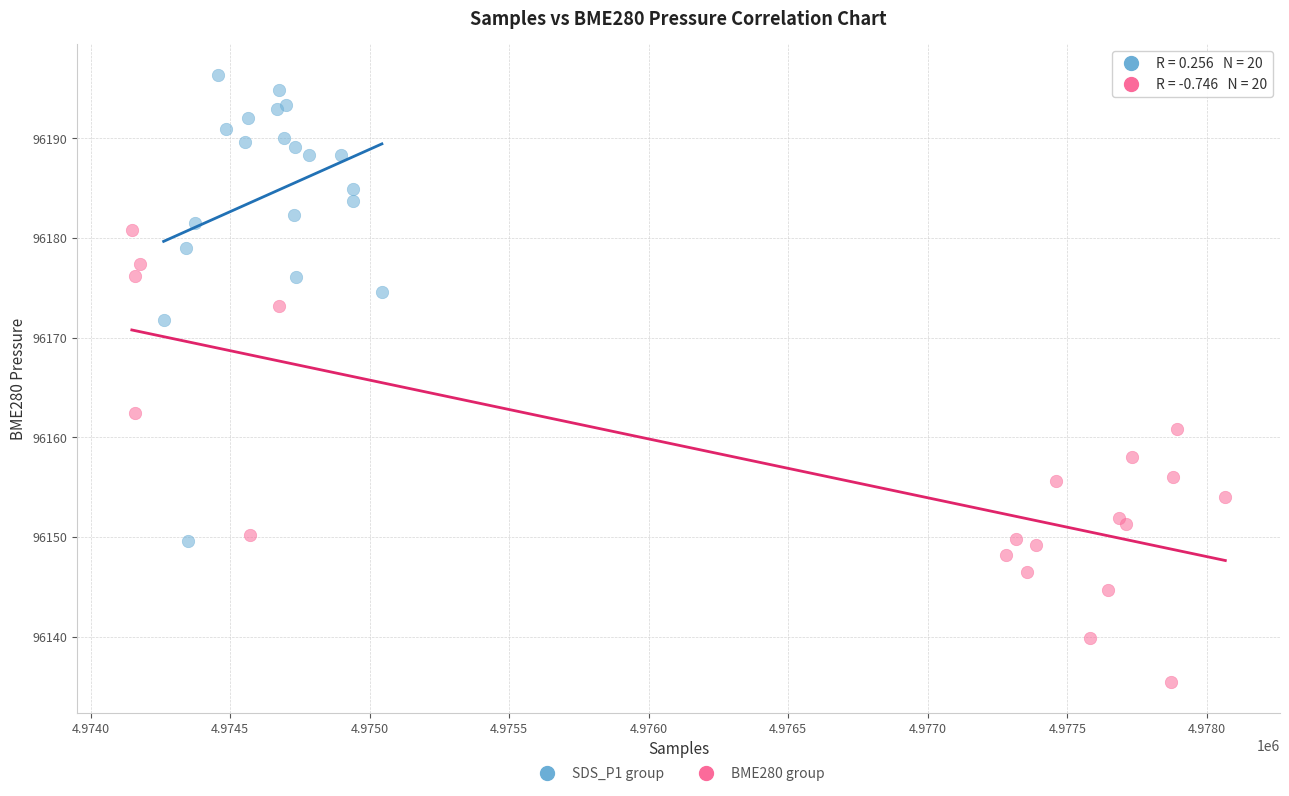

Which series contains the lowest Y value?

BME280 group